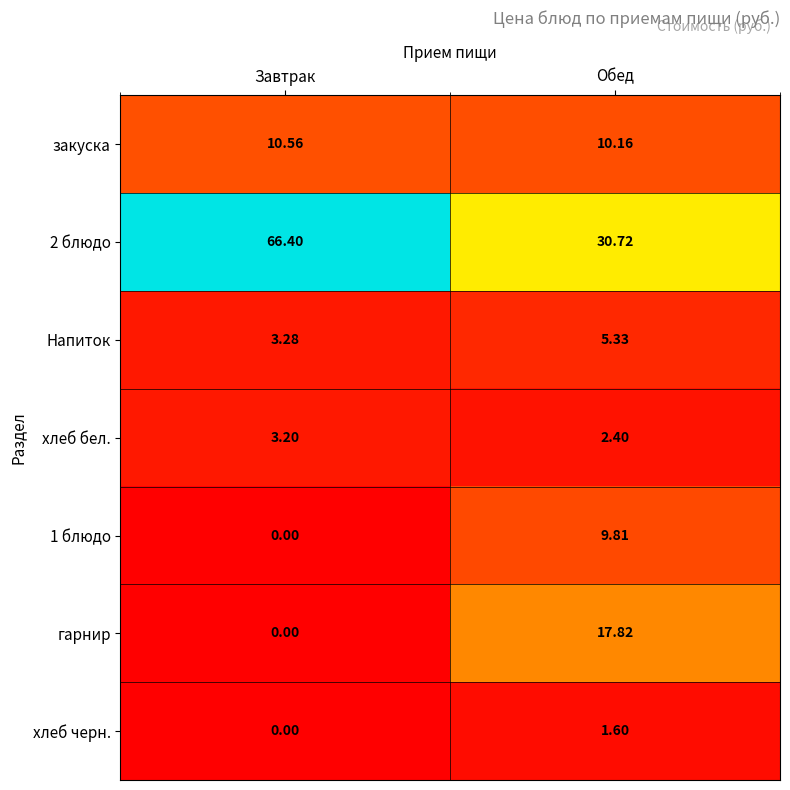

At which category is the sum across all series the highest?

Завтрак